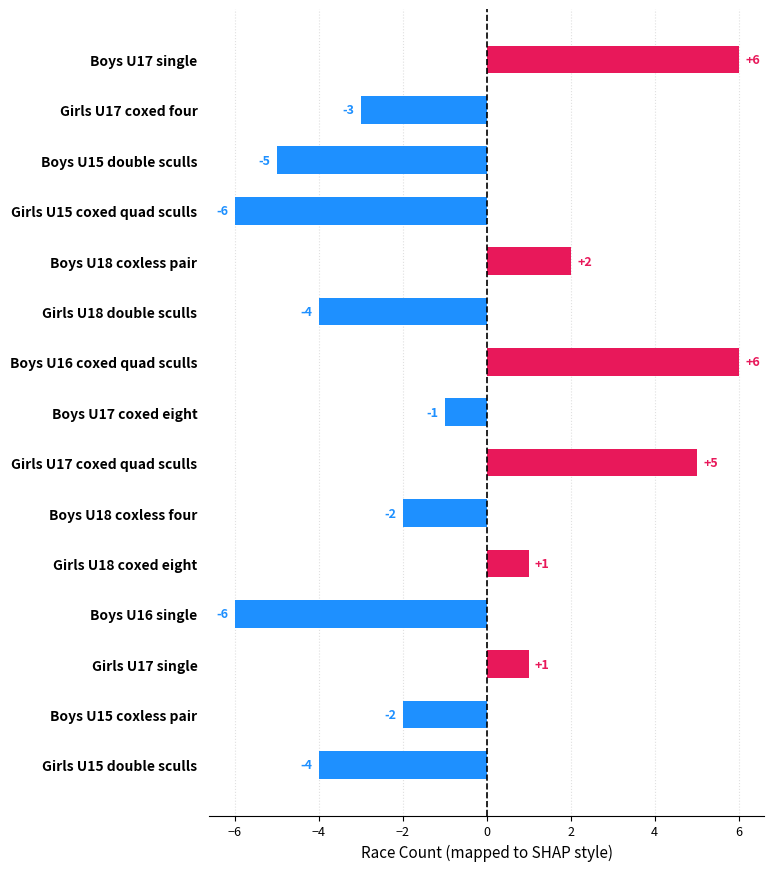

What is the difference between the maximum and second lowest values?

12